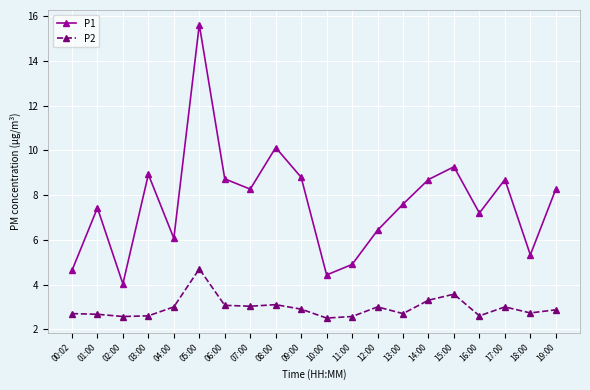

True or false: P1 has a value of 15.6 at 17:00.

False